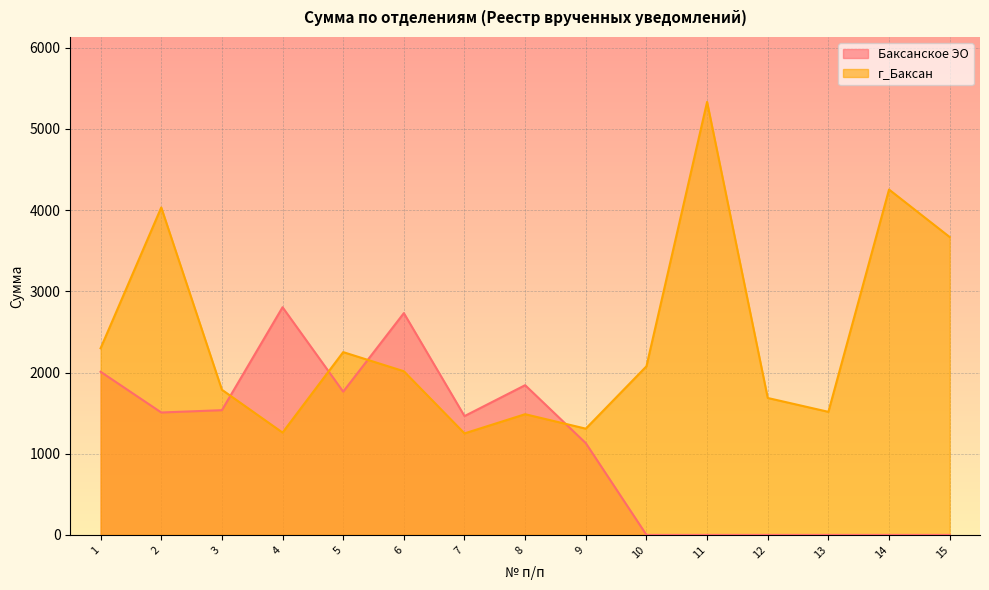

Which series has the widest spread of values?

г_Баксан